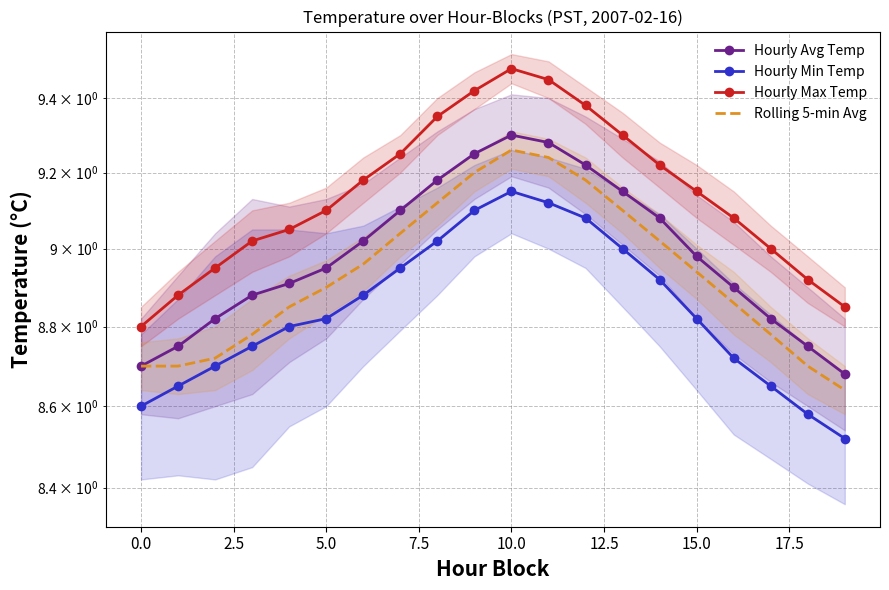

What is the value of the Rolling 5-min Avg point at the 19th from the left?

8.7